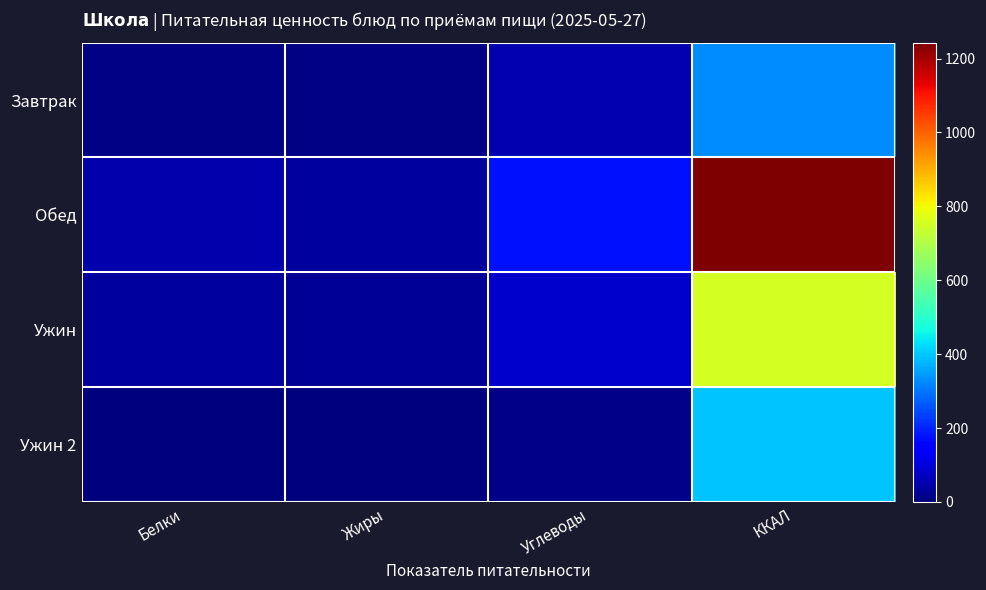

What is the difference between the highest and lowest values at ККАЛ?

915.6